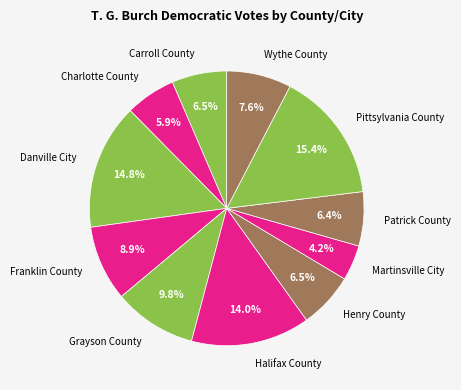

How many segments does this pie chart have?

11